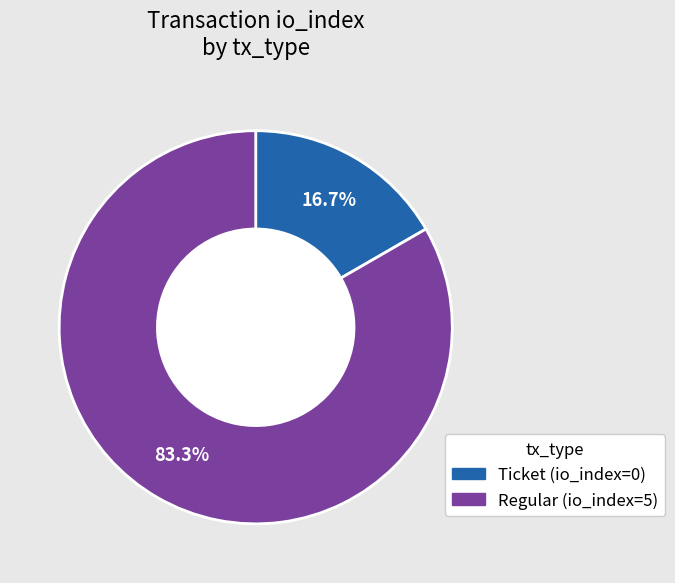

Which category has the smallest portion of the pie?

Ticket (io_index=0)